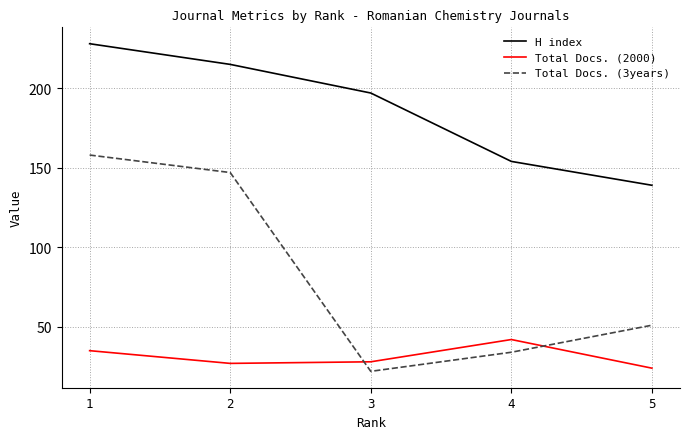

Which category has the lowest value in the Total Docs. (3years) series?

3